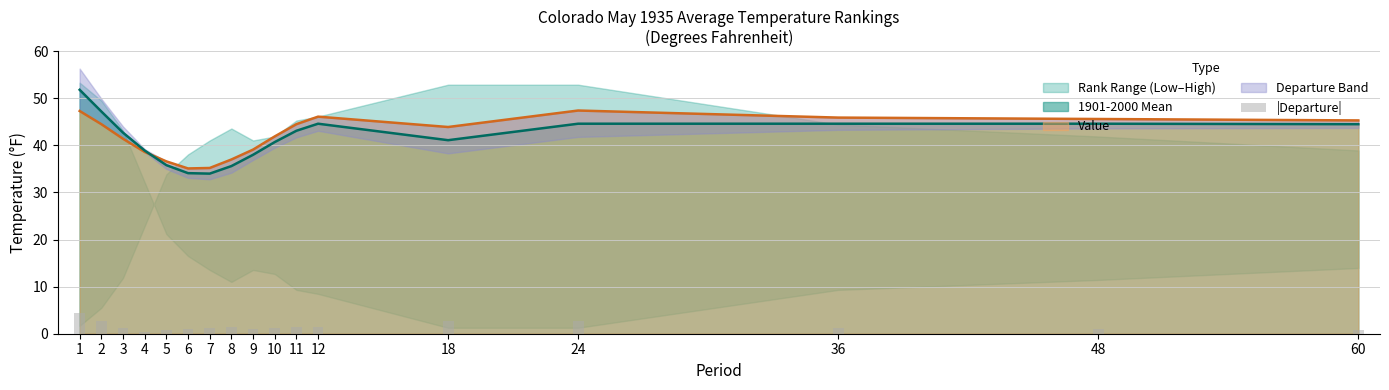

Which label corresponds to the smallest value in the chart?

4